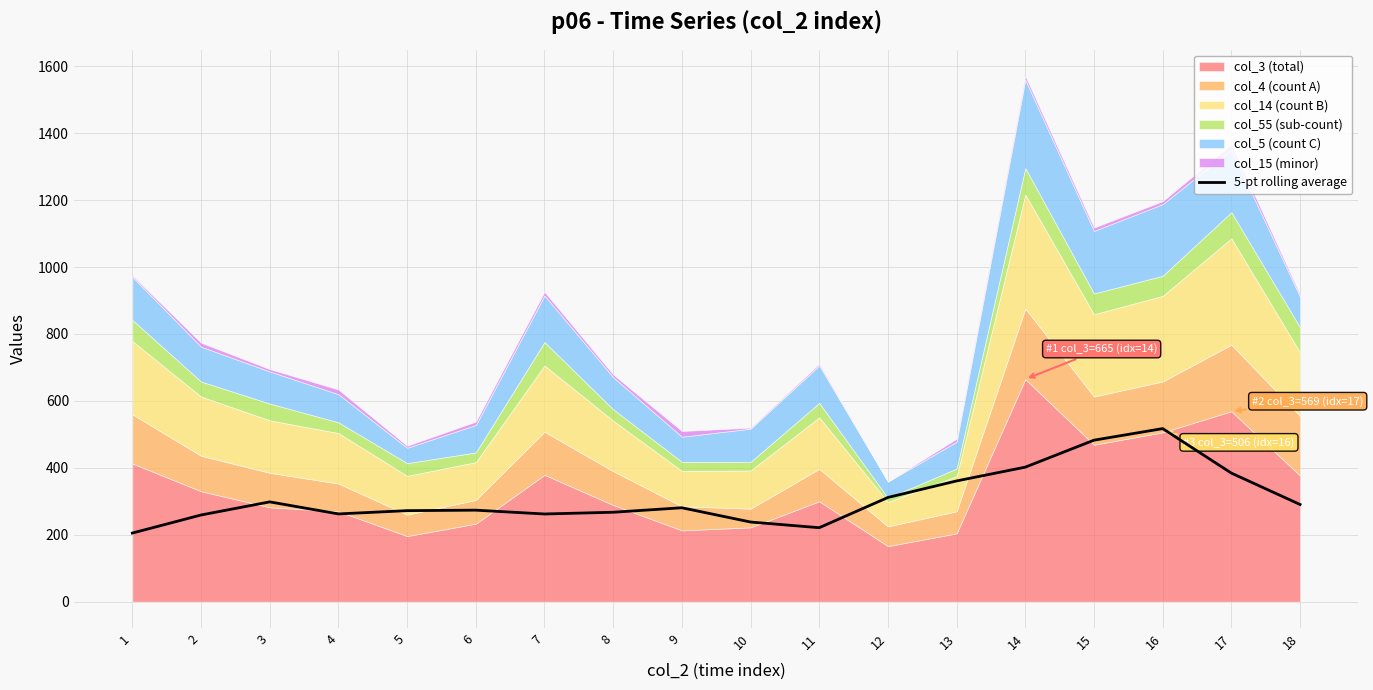

Reading left to right, what are all the values shown in this chart?

205.0	259.0	298.2	262.2	272.0	273.4	262.0	267.2	280.6	238.0	221.0	311.4	360.8	402.0	482.6	517.2	384.2	290.4